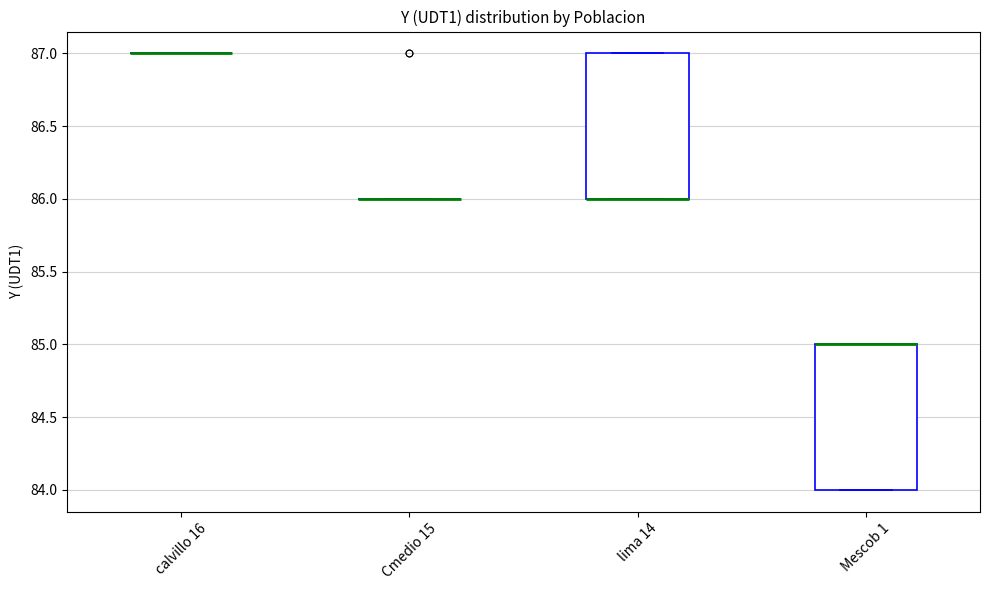

Reading left to right, read every box against the y-axis: the position of its median line, the range the box covers, and the ends of its whiskers. The values are not printed on the chart, so give them approximately, as read against the axis.

calvillo 16: box collapsed to a line at 87, whiskers 87 to 87
Cmedio 15: box collapsed to a line at 86, whiskers 86 to 86
lima 14: median 86 (drawn on the box's lower edge), box 86 to 87, whiskers 86 to 87
Mescob 1: median 85 (drawn on the box's upper edge), box 84 to 85, whiskers 84 to 85